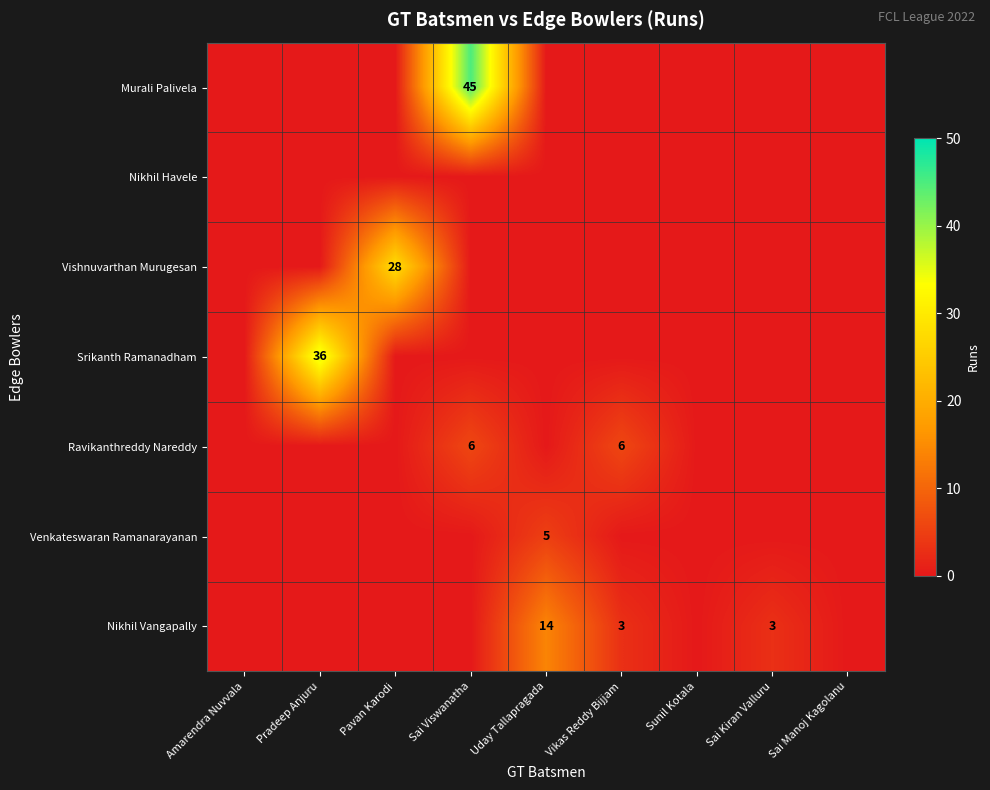

At which category is the sum across all series the highest?

Sai Viswanatha